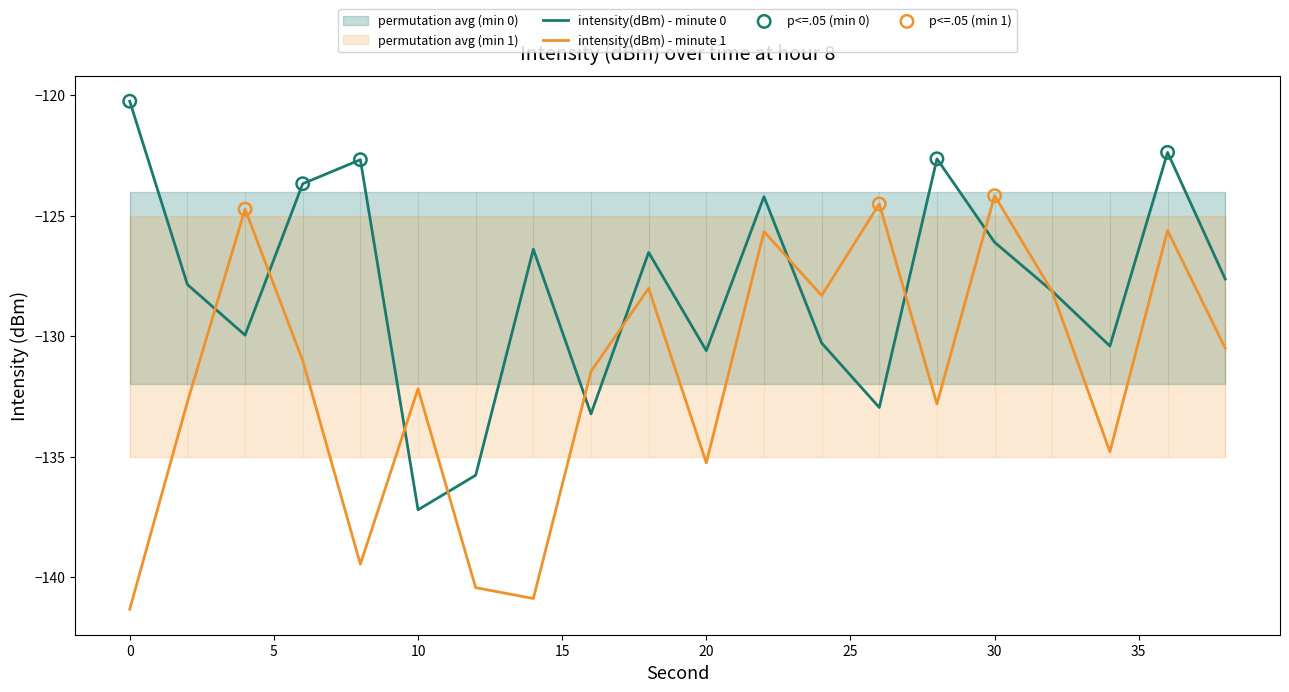

What is the maximum value for intensity(dBm) - minute 0?

-120.3